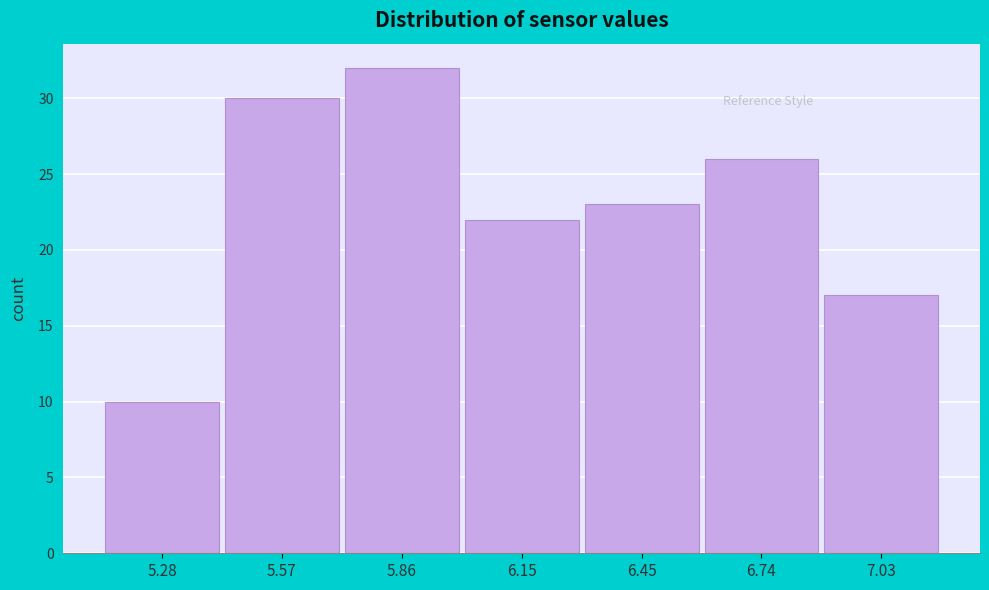

Reading left to right, extract all data points from this chart.

10	30	32	22	23	26	17